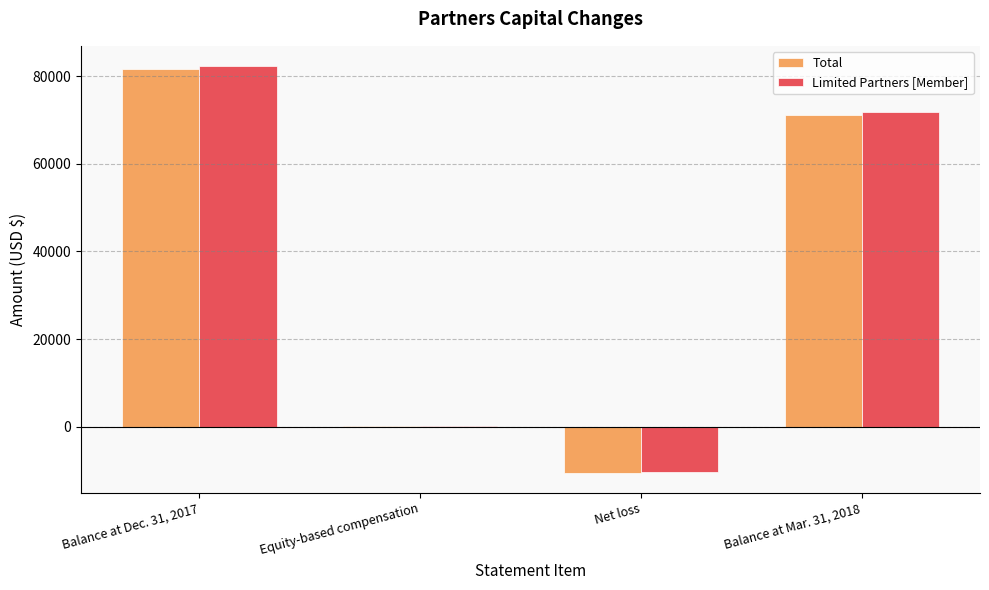

Reading left to right, transcribe all the data shown in this chart.

Total: Balance at Dec. 31, 2017=81688	Equity-based compensation=239	Net loss=-10418	Balance at Mar. 31, 2018=71179
Limited Partners [Member]: Balance at Dec. 31, 2017=82260	Equity-based compensation=239	Net loss=-10295	Balance at Mar. 31, 2018=71874